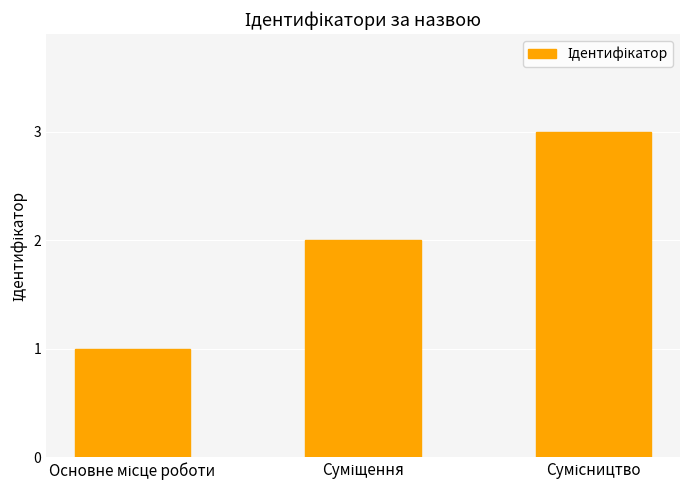

What is the sum of all values?

6